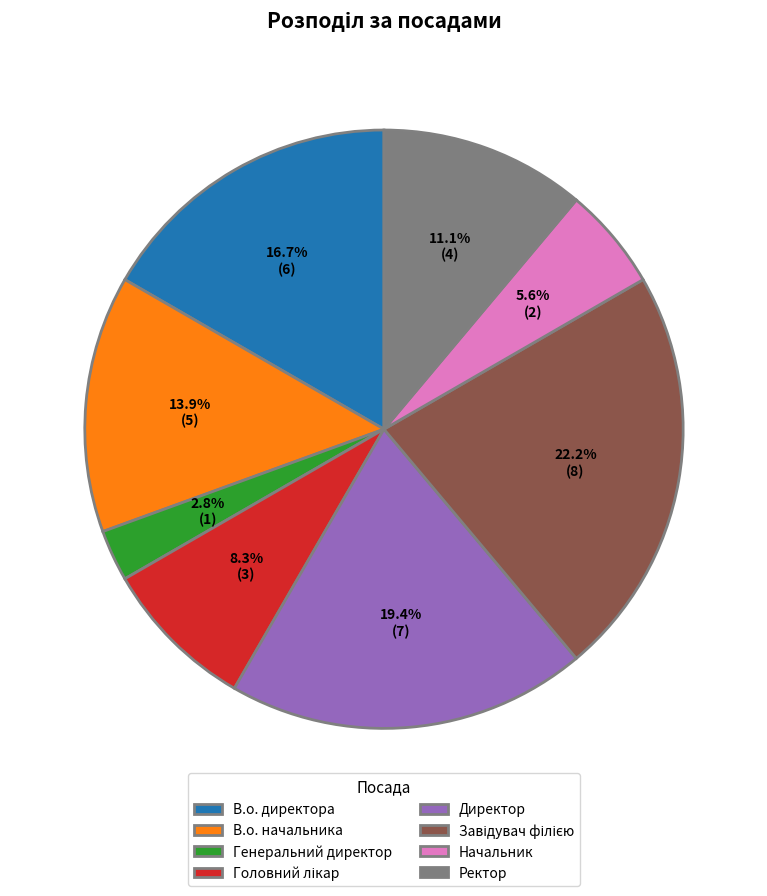

How many slices are in this pie chart?

8